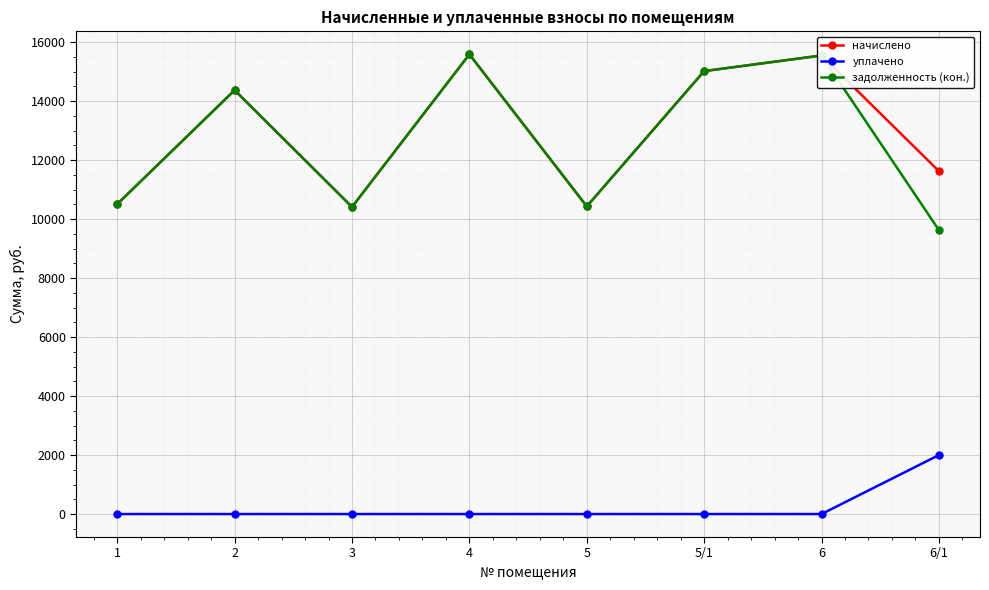

Which series has the largest range (max minus min)?

задолженность (кон.)